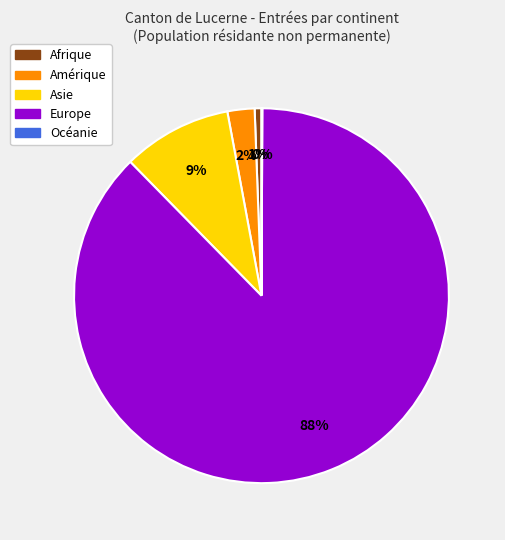

Which category has the biggest portion of the pie?

Europe